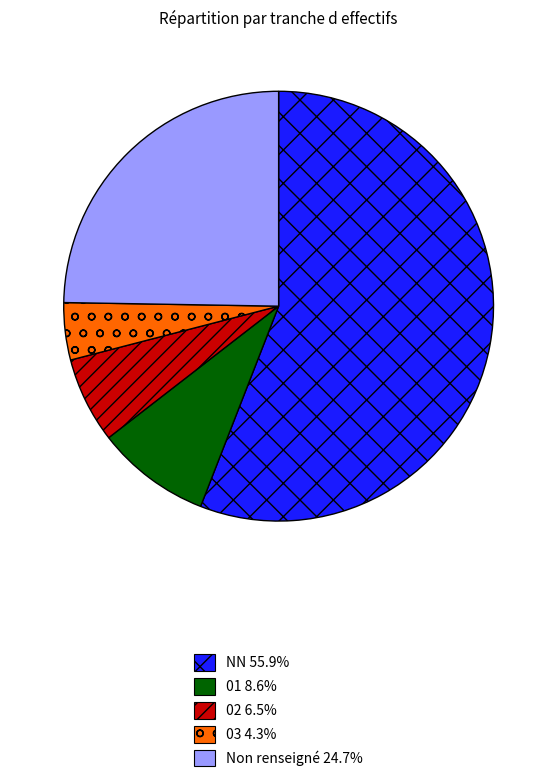

Is the sum of NN 55.9% and Non renseigné 24.7% greater than half?

Yes